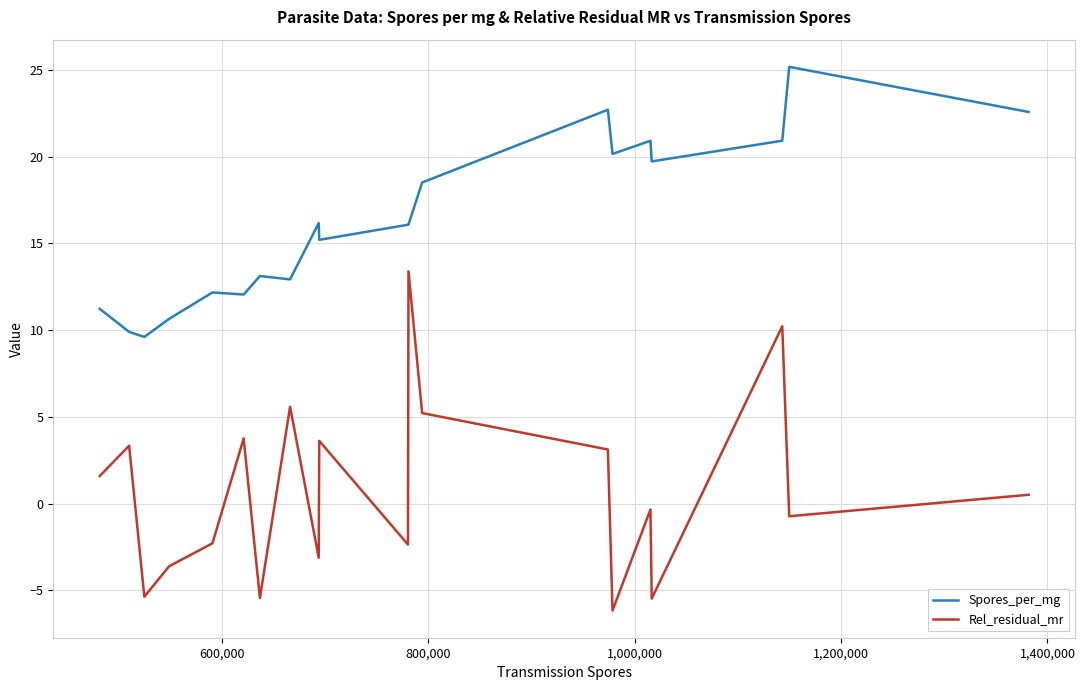

What is the maximum value for Rel_residual_mr?

13.4